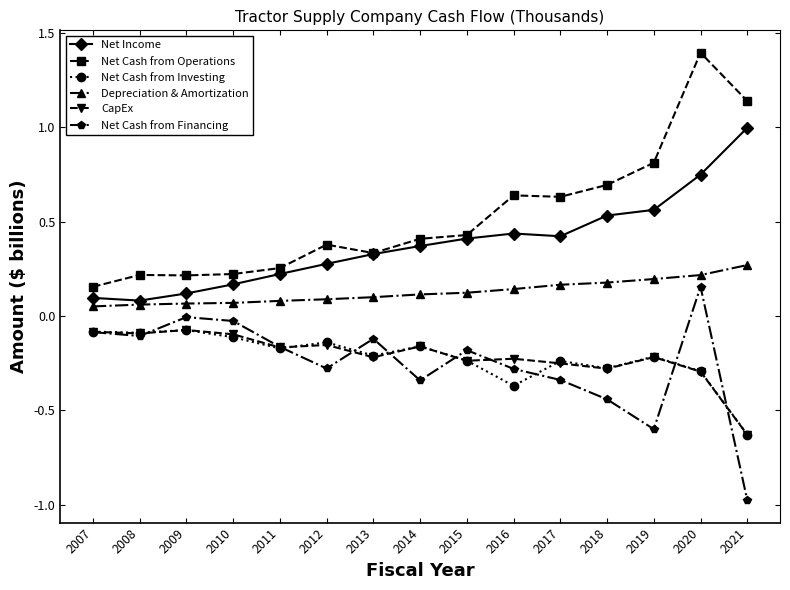

Which series has the largest range (max minus min)?

Net Cash from Operations